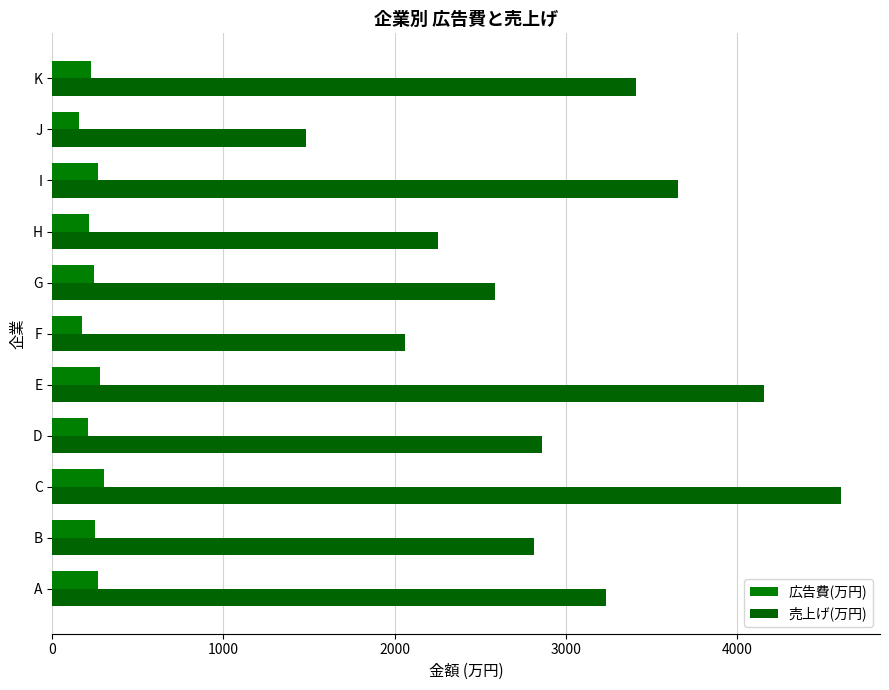

What position from the left is 2000?

3